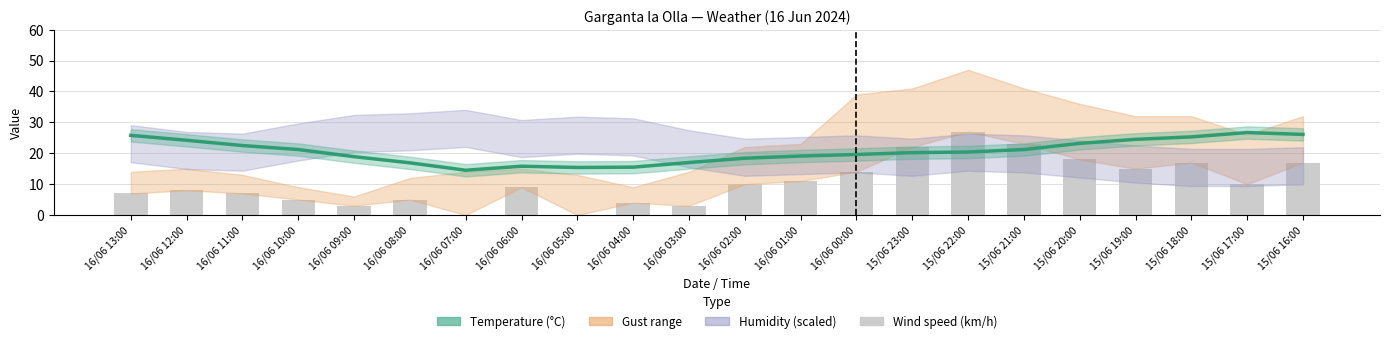

At how many categories does at least one series exceed 0?

22